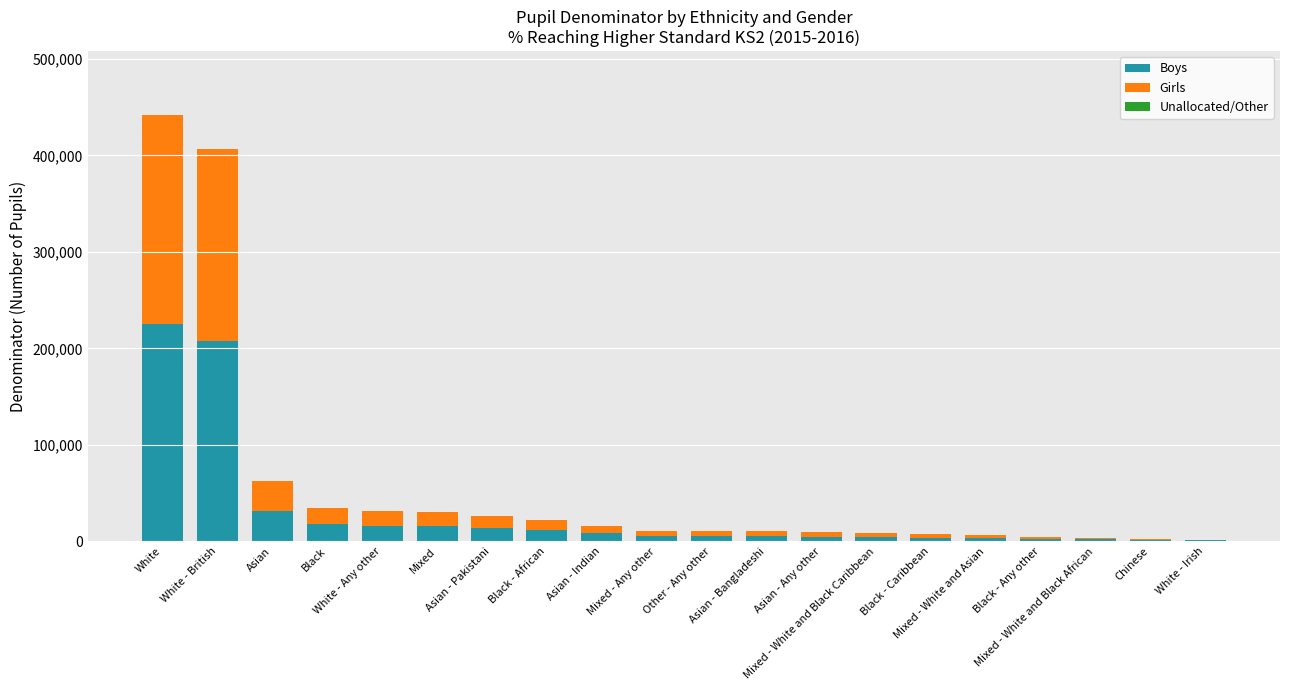

What is the maximum value for Boys?

225633